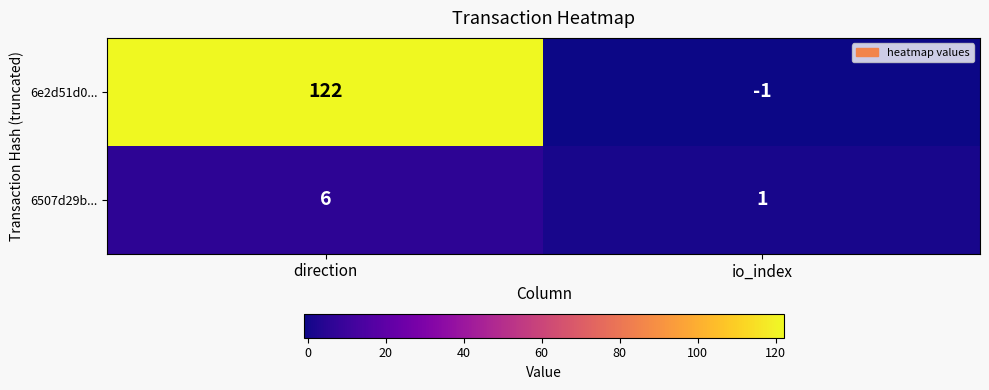

True or false: 6e2d51d0... has a value of 122 at direction.

True